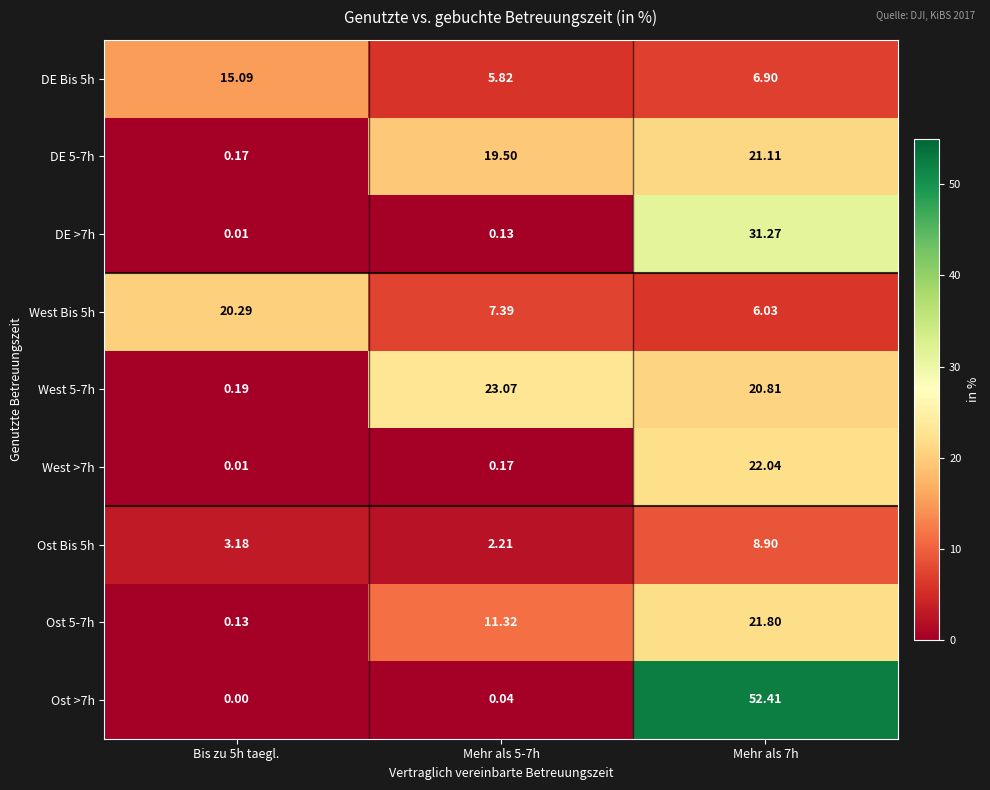

At how many categories does at least one series exceed 16?

3